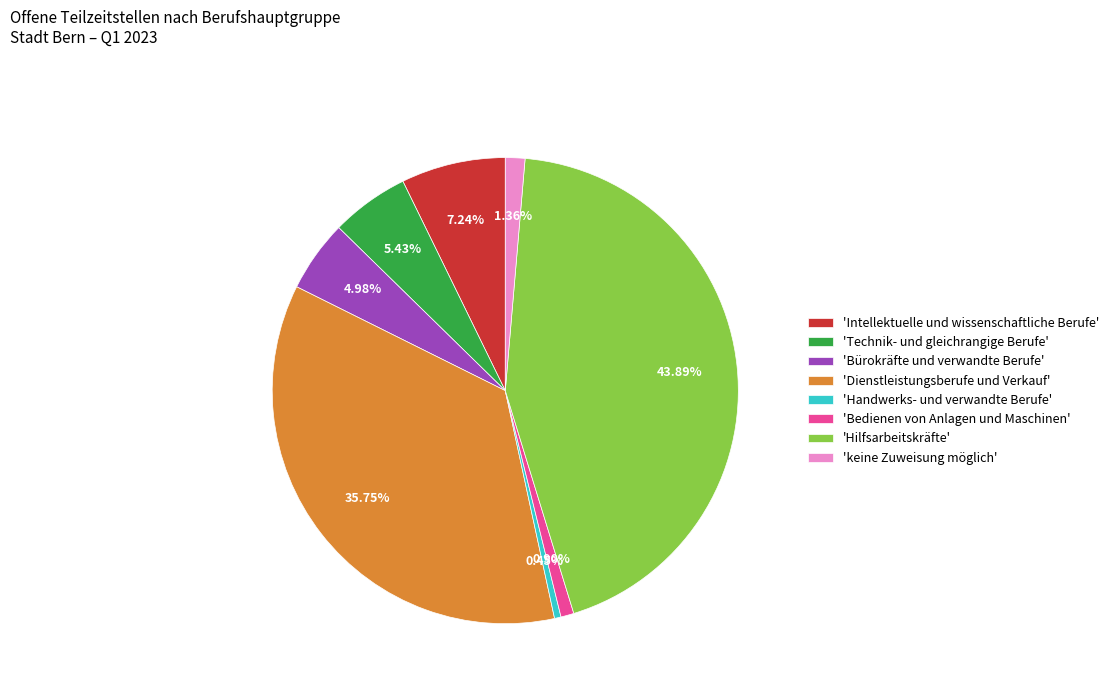

Which has a higher value, 'Bedienen von Anlagen und Maschinen' or 'Technik- und gleichrangige Berufe'?

'Technik- und gleichrangige Berufe'